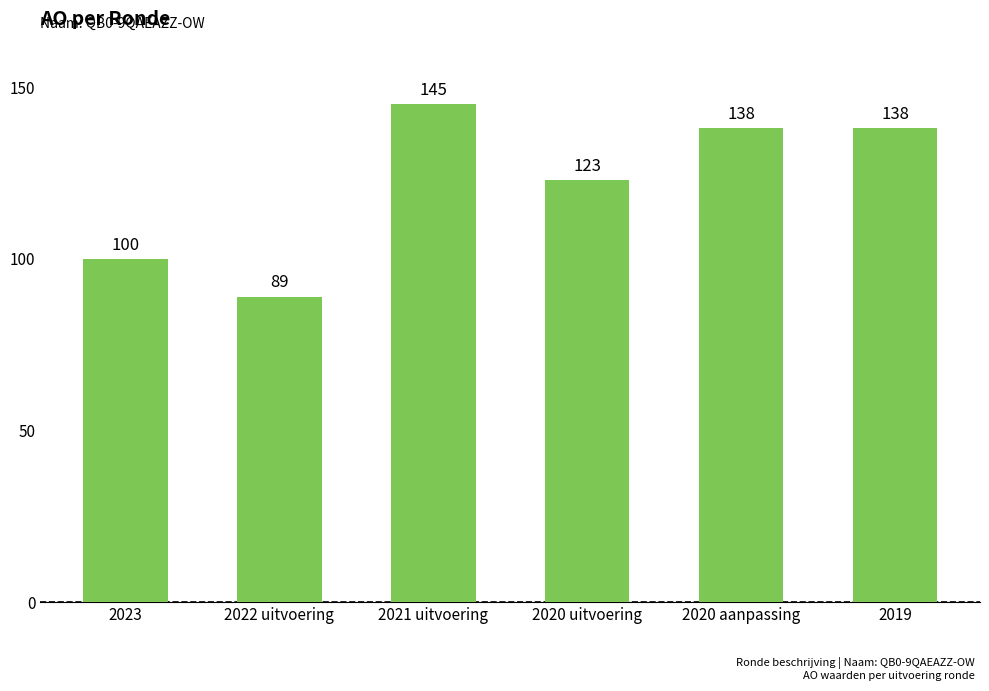

Reading left to right, what are all the values shown in this chart?

100	89	145	123	138	138